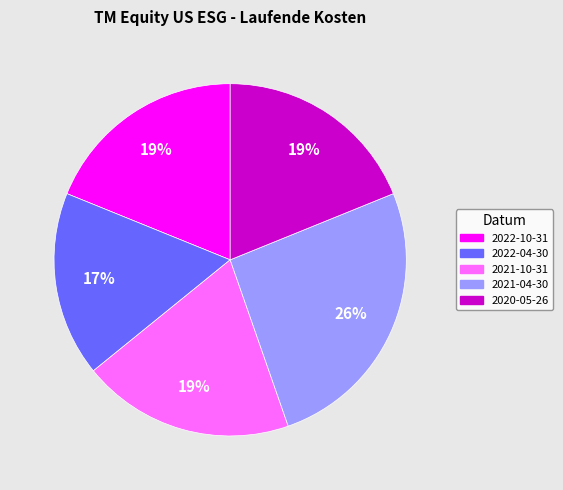

Which category has the smallest portion of the pie?

2022-04-30